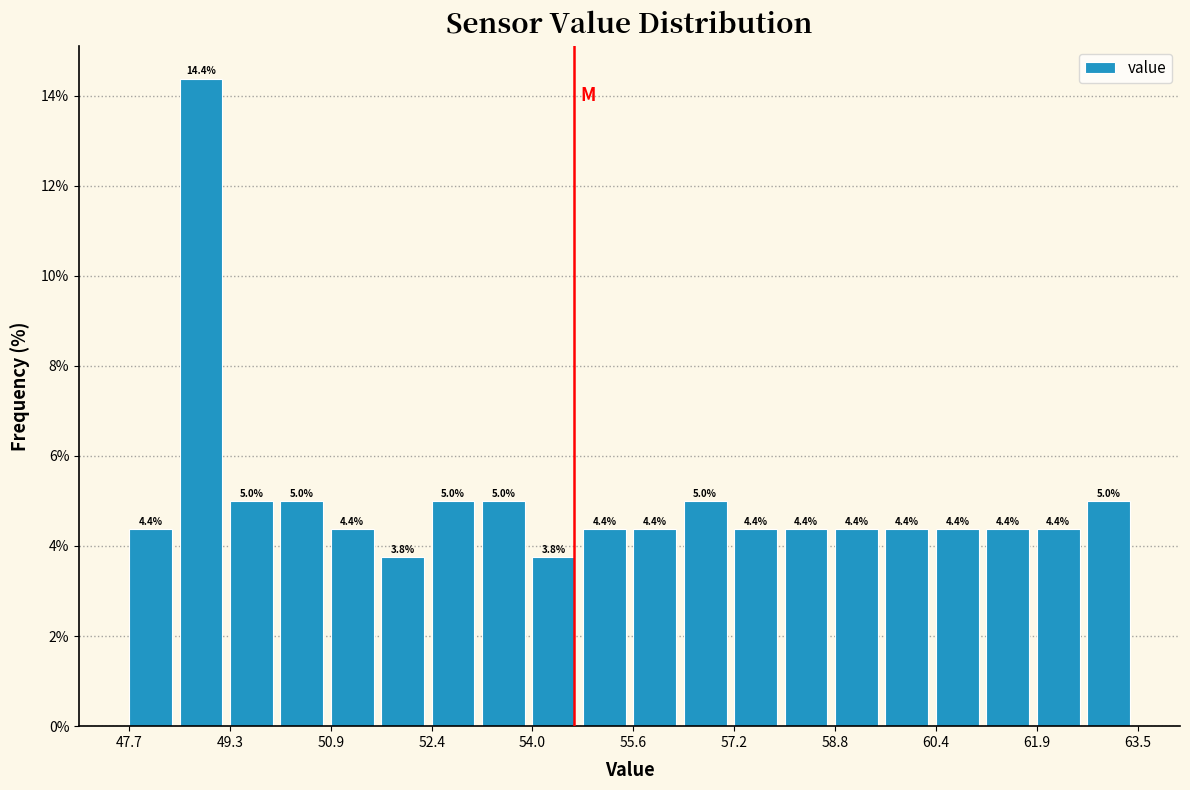

Read against the x-axis, roughly where is the centre of the tallest bar?

48.8